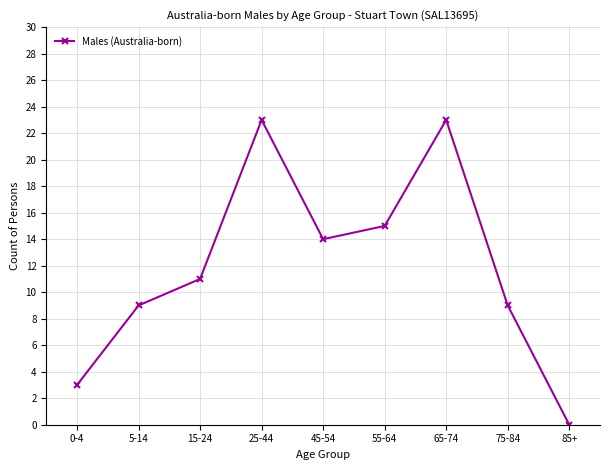

The chart shows a value of 21 at 55-64. True or false?

False